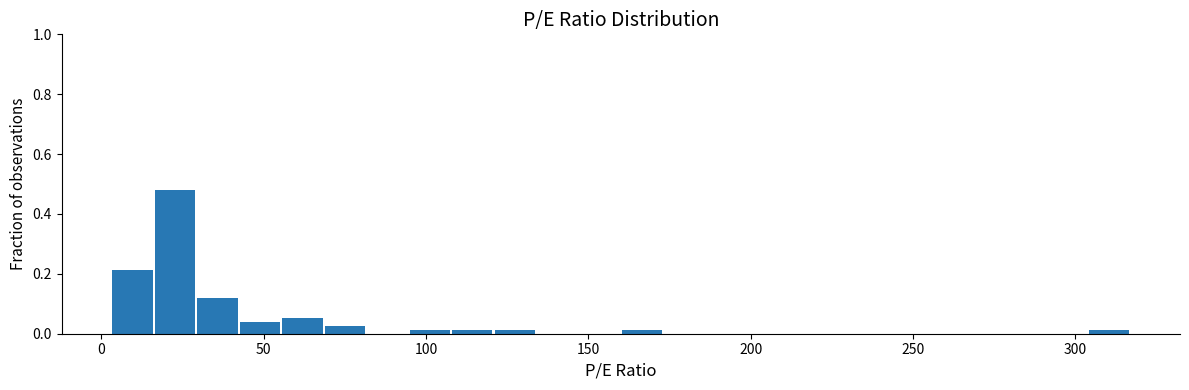

Read against the x-axis, roughly where is the centre of the tallest bar?

25